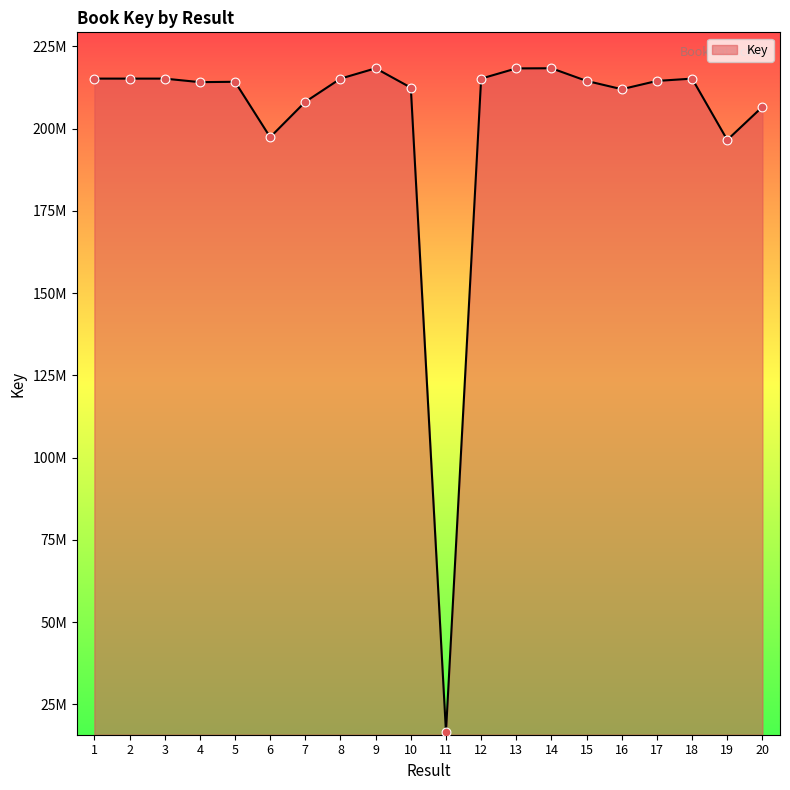

What is the change in value from 4 to 12?

+1071013